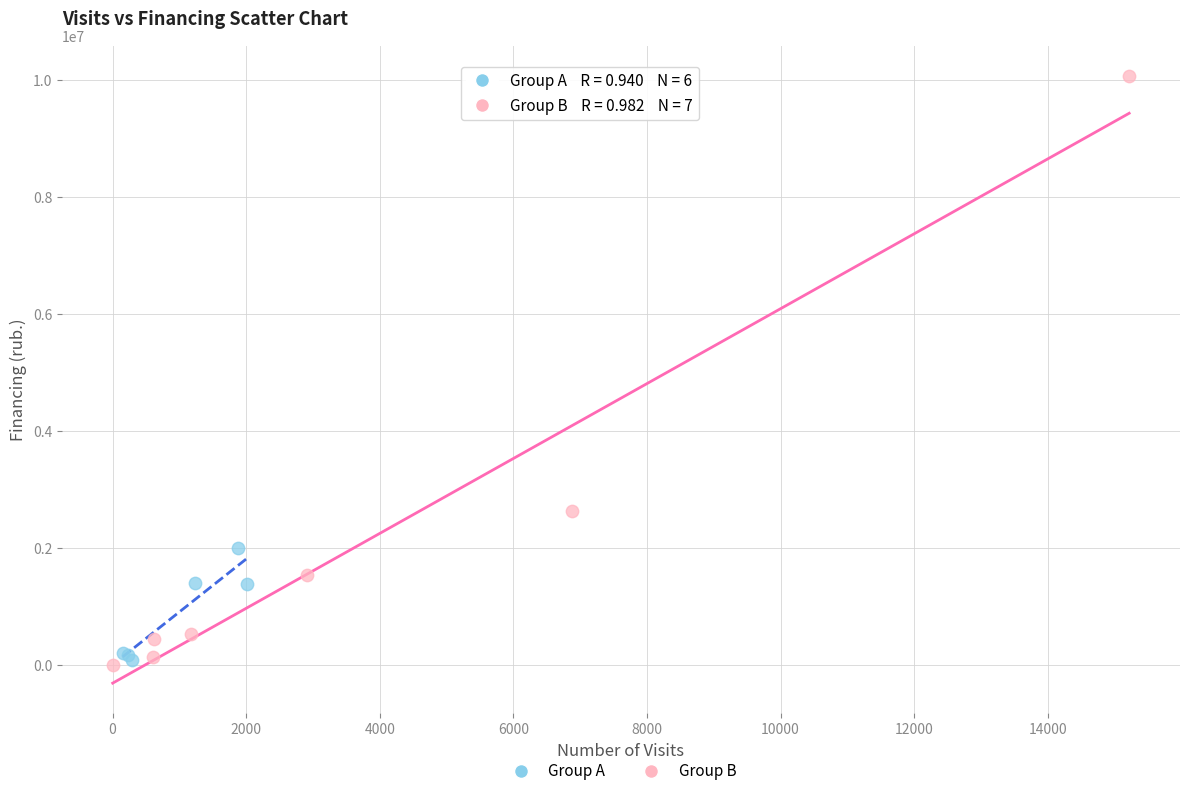

Which series has the widest spread of Y values?

Group B